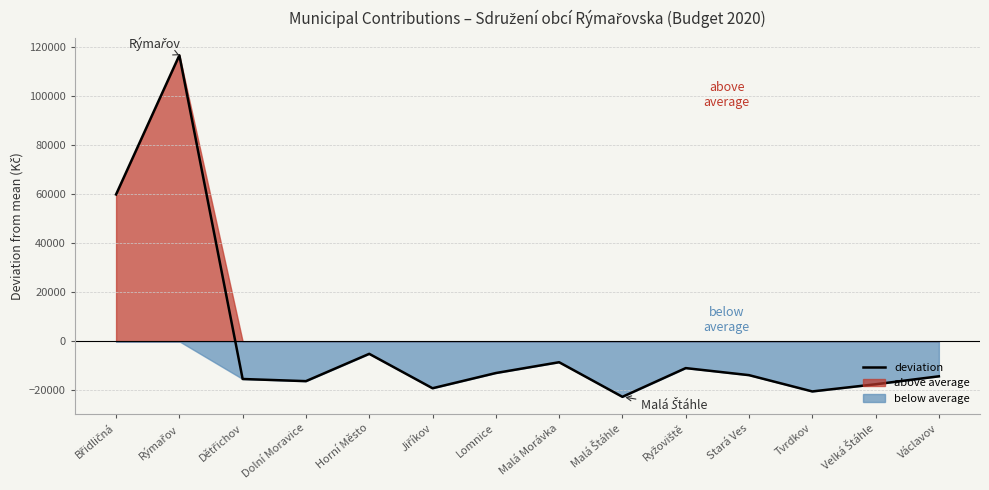

Is it true that the value at Malá Štáhle is -34558.5?

False